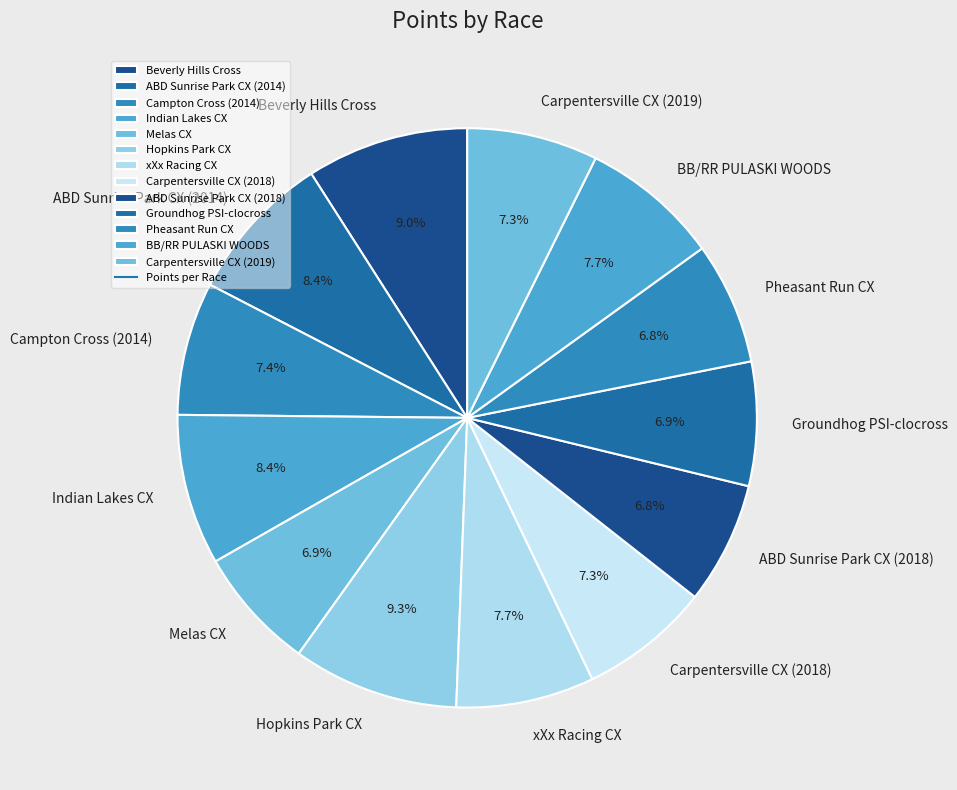

To the nearest percent, what portion does Carpentersville CX (2018) represent?

7%